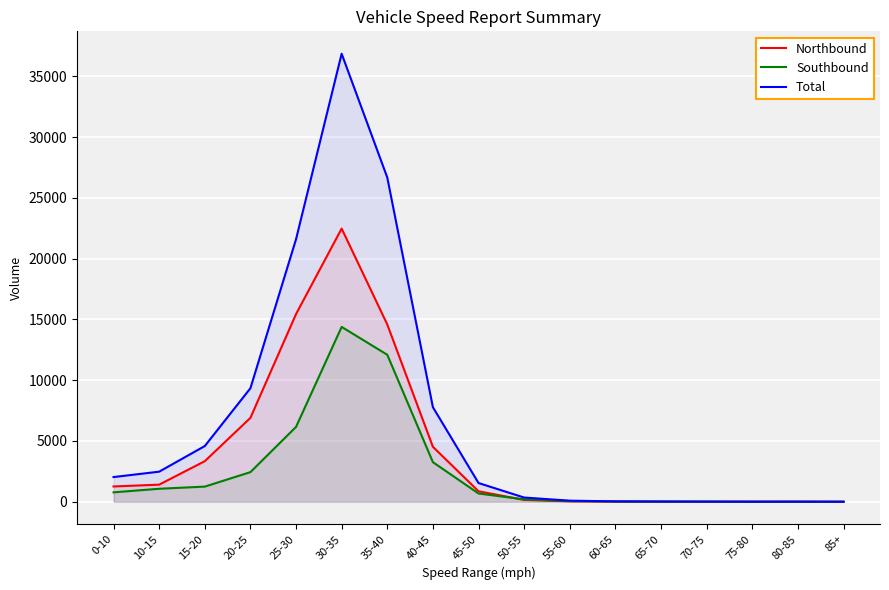

What is the label of the 16th point from the left?

80-85